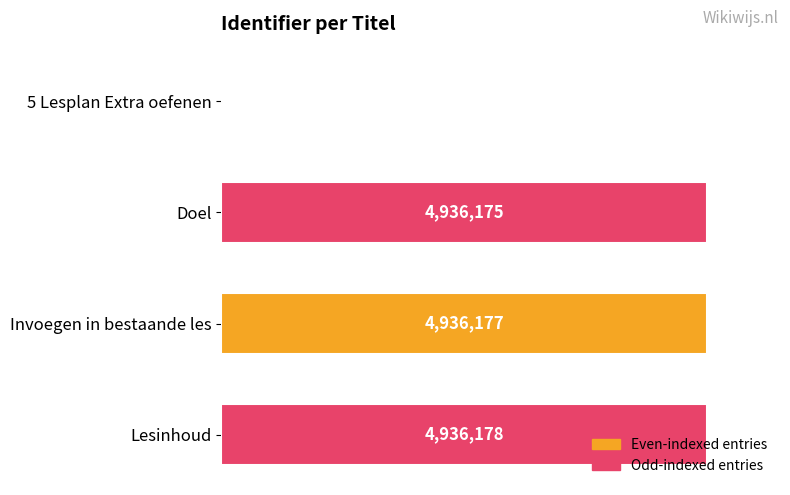

What is the greatest value displayed?

4936178